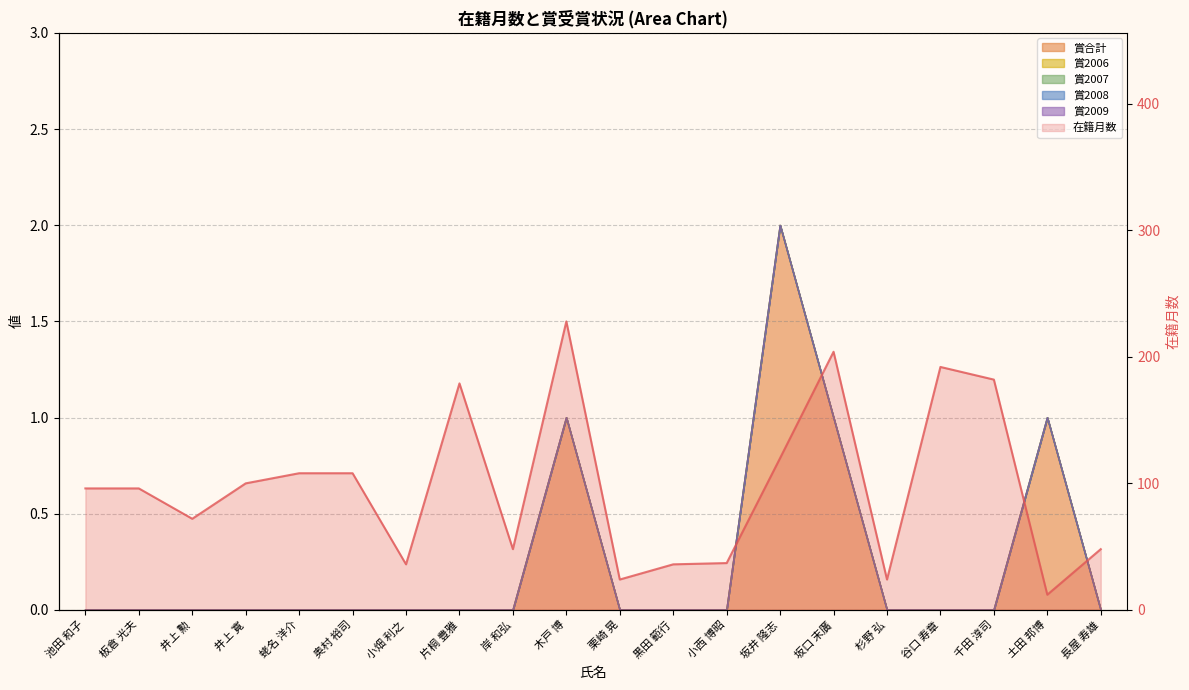

Reading right to left, extract all data points from this chart.

48	12	182	192	24	204	120	37	36	24	228	48	179	36	108	108	100	72	96	96